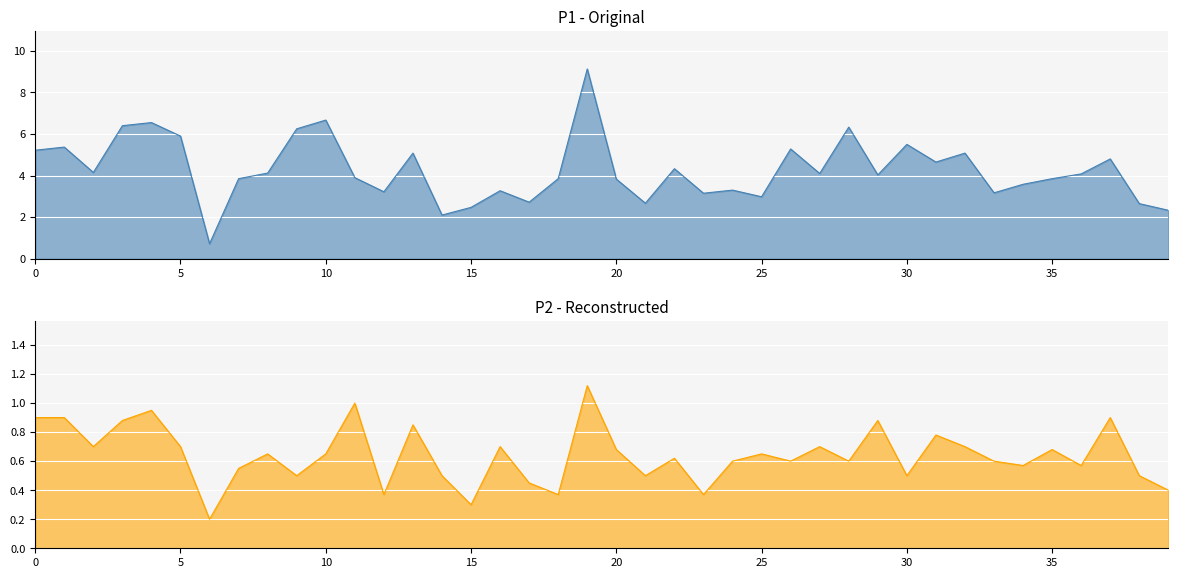

Rank the series by their maximum value, from highest to lowest.

P1, P2